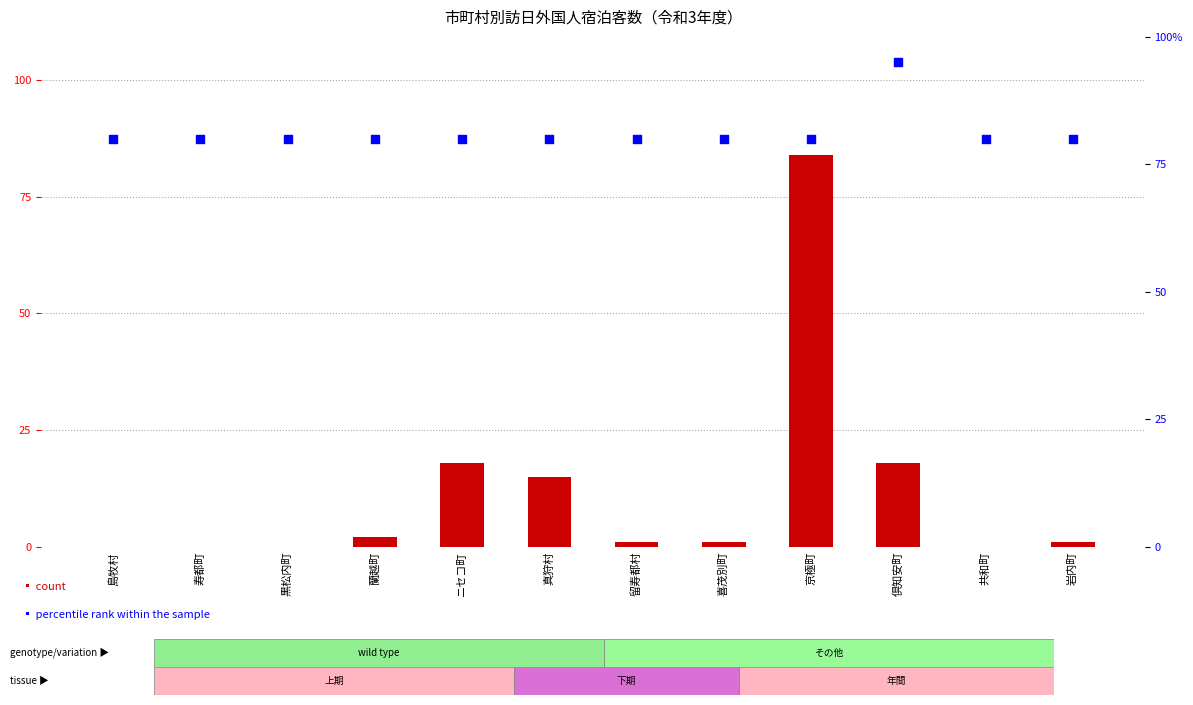

What is the total value across all series at 倶知安町?

113